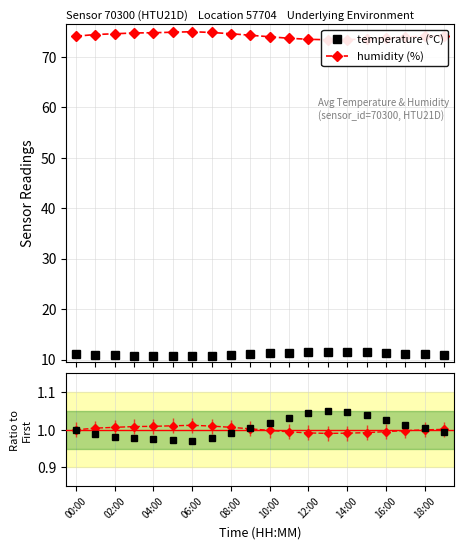

What is the value of the humidity ratio point at the 16th from the left?

1.0